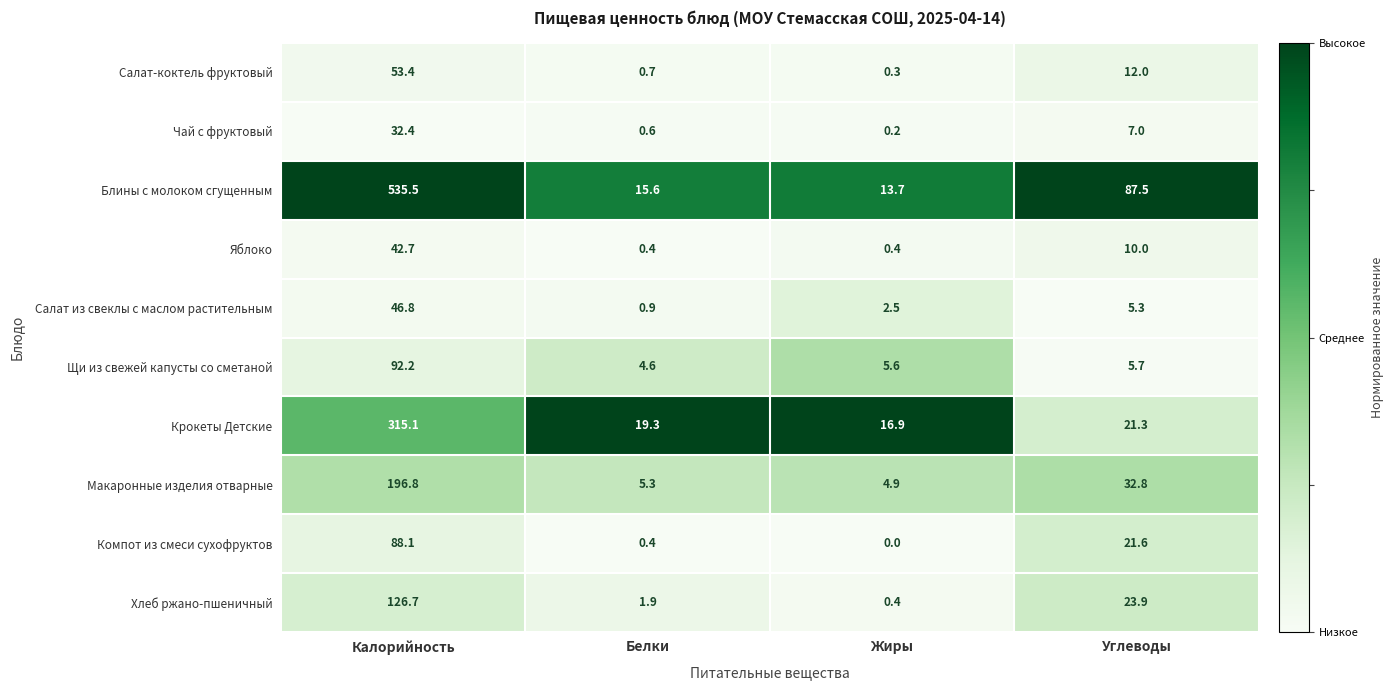

At how many categories does at least one series exceed 0?

4